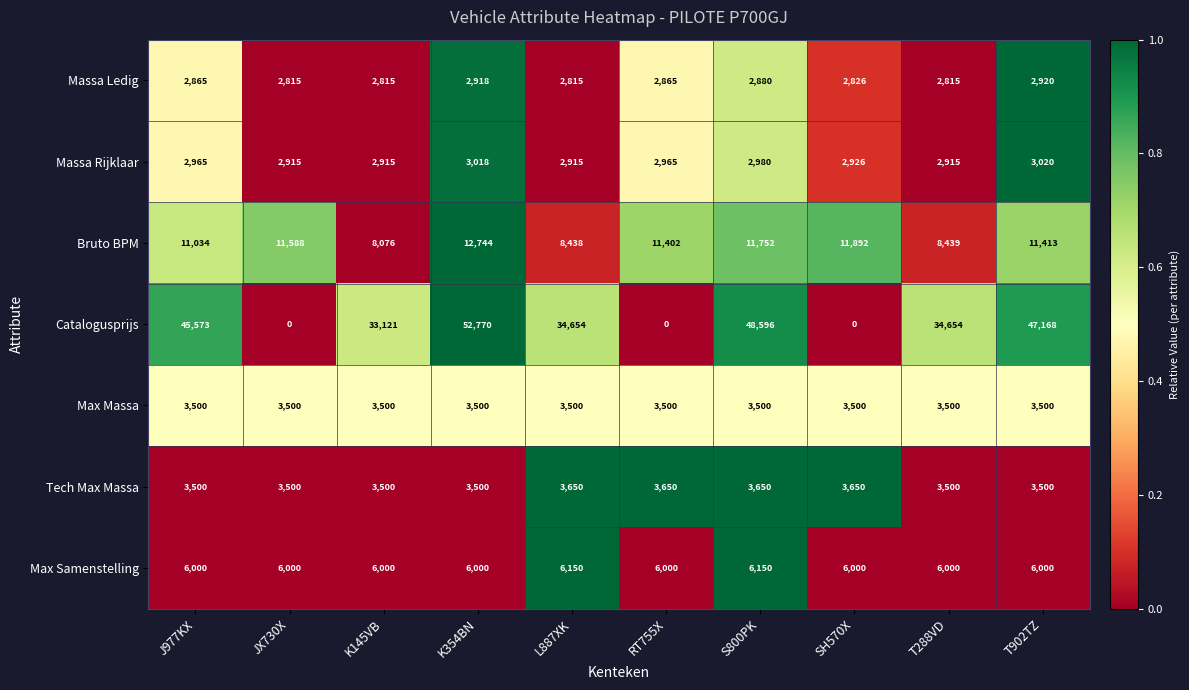

What is the maximum value shown in the chart?

52770